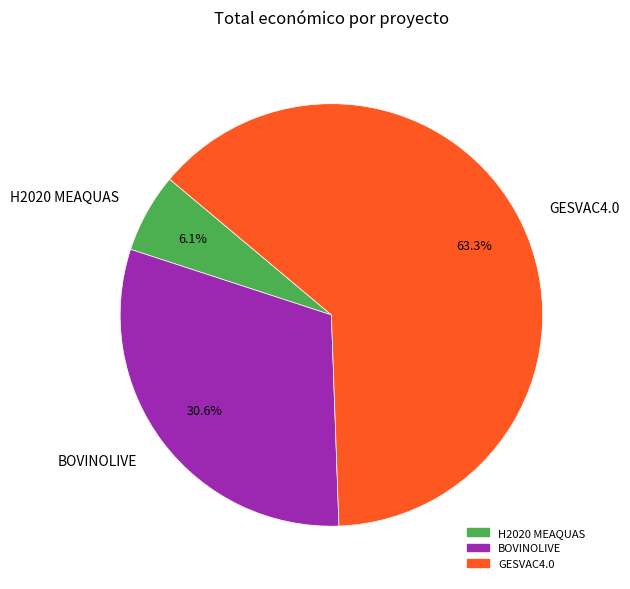

What is the ratio of the value at GESVAC4.0 to the value at BOVINOLIVE?

2.1